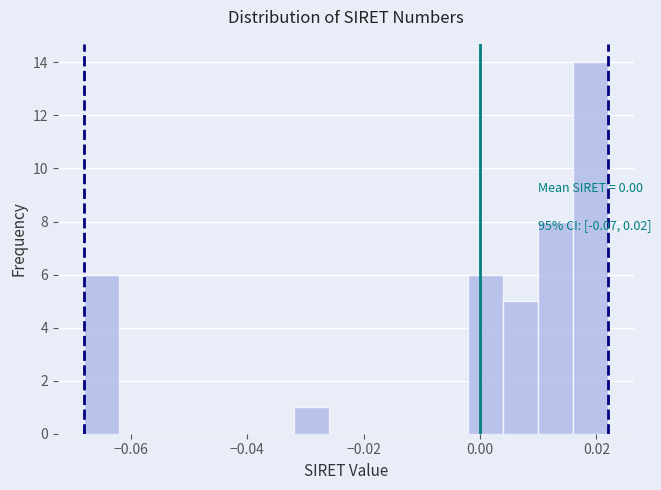

Around what value on the x-axis is the tallest bar? Give the approximate position of its centre, as read against the axis.

0.018